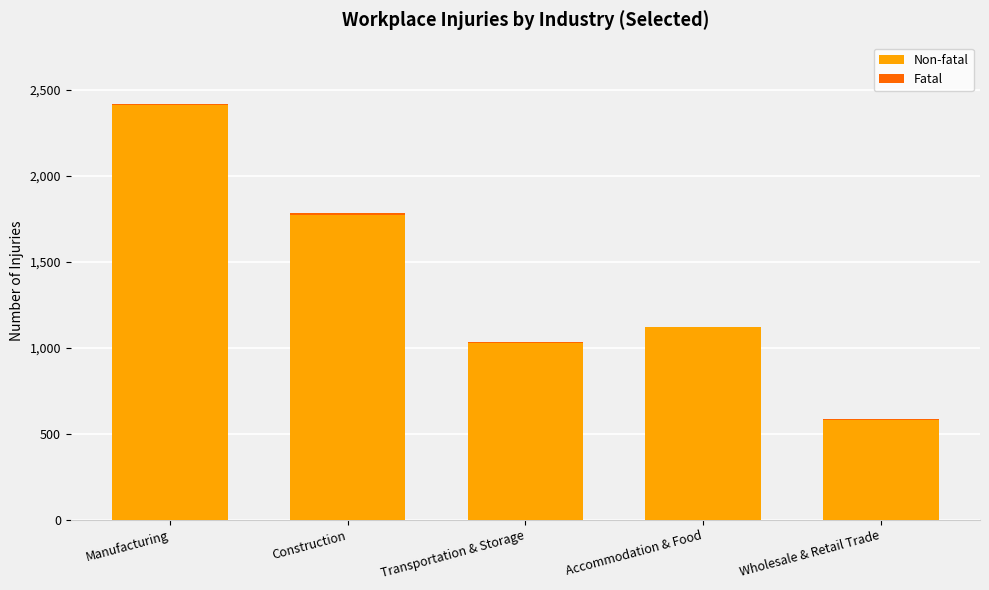

At which label does Non-fatal reach its peak?

Manufacturing